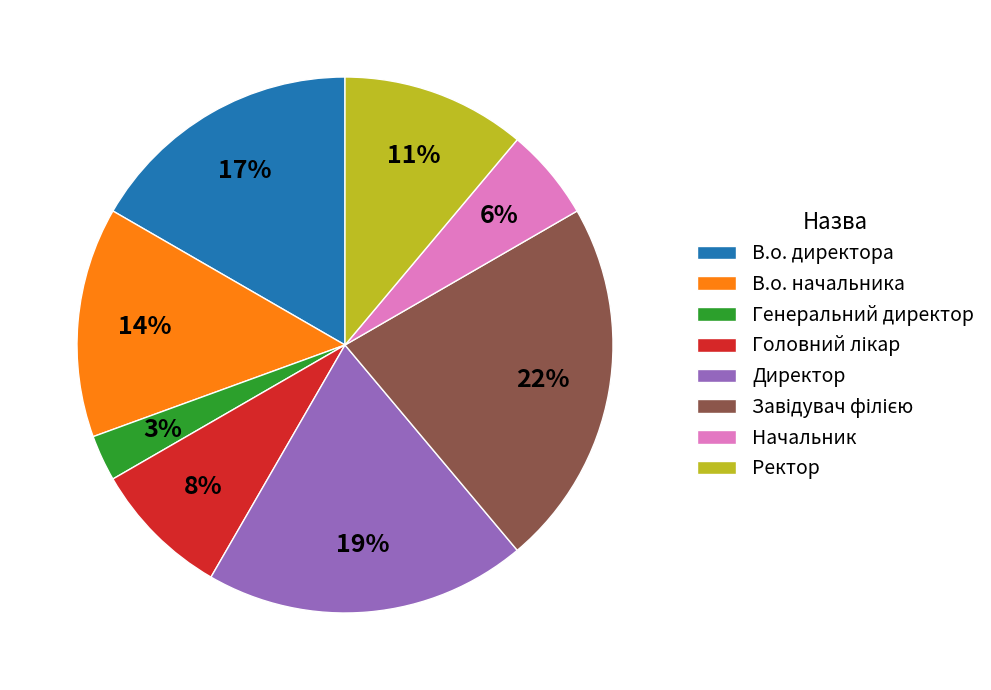

To the nearest percent, what is the average slice percentage?

12%